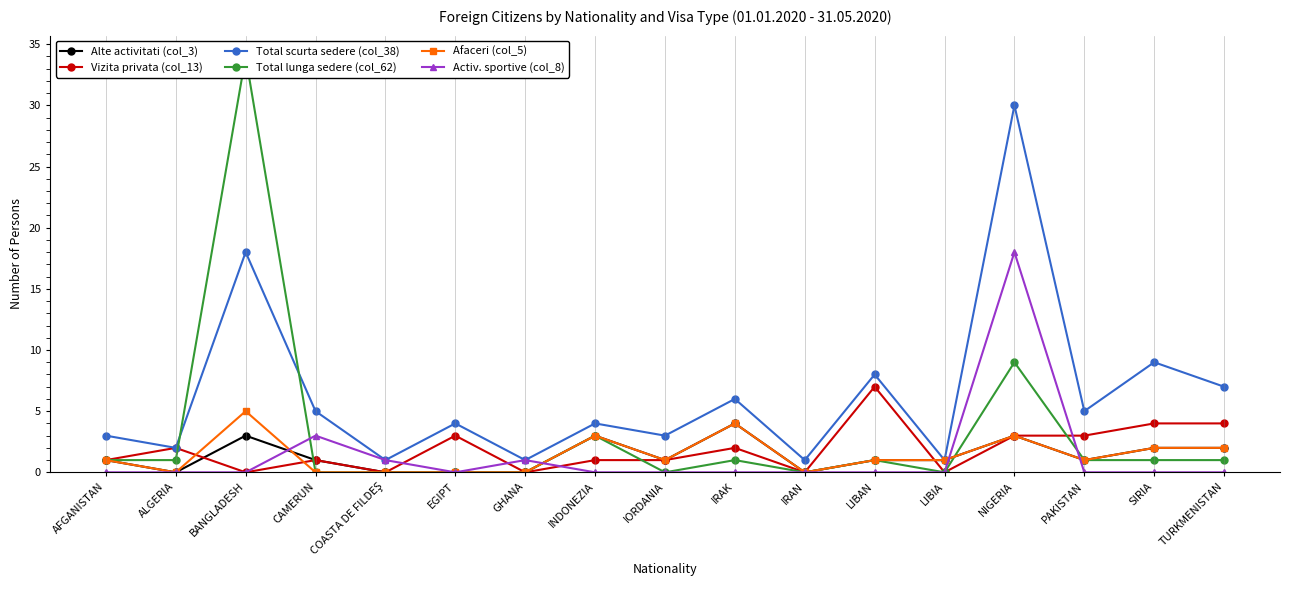

How many values in the Total scurta sedere (col_38) series exceed 4?

8